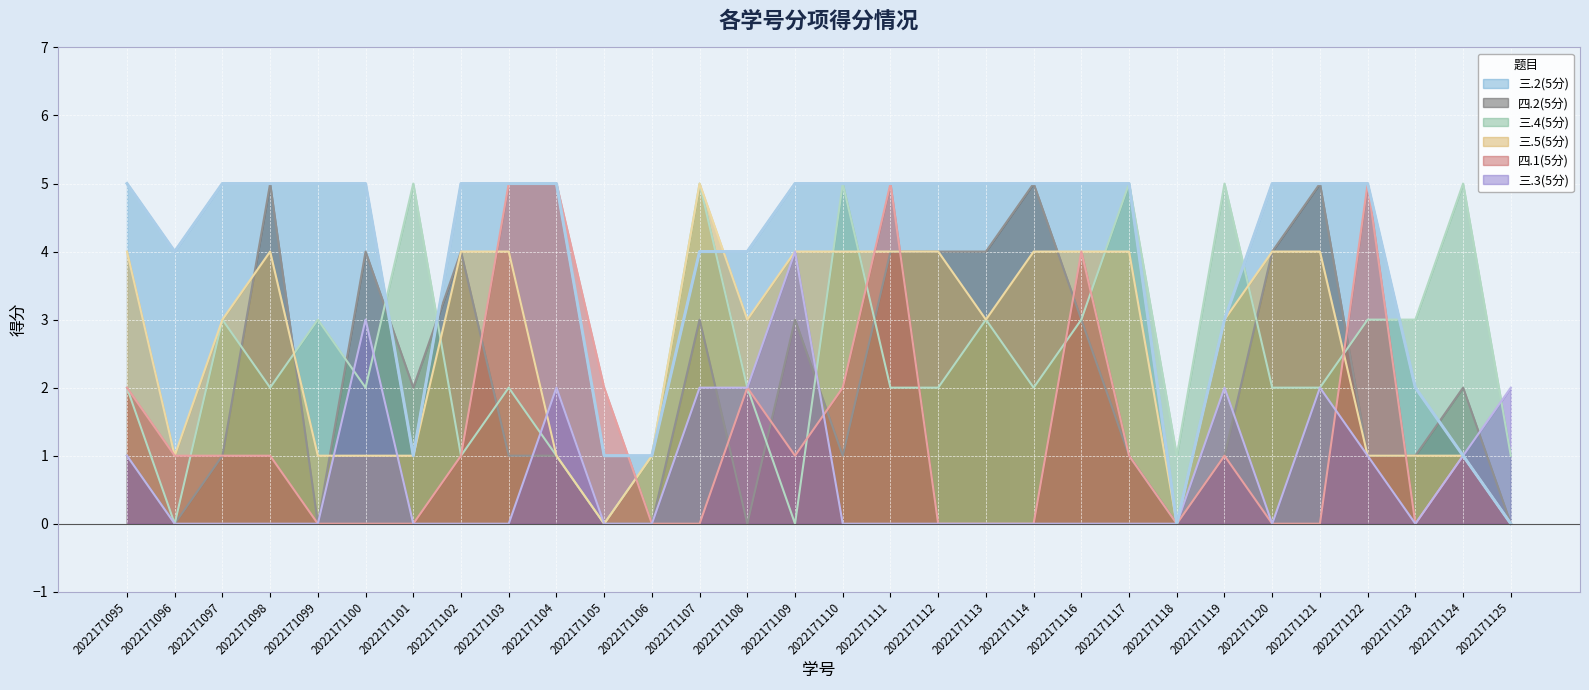

At which label is 三.5(5分) closest to 2?

2022171096